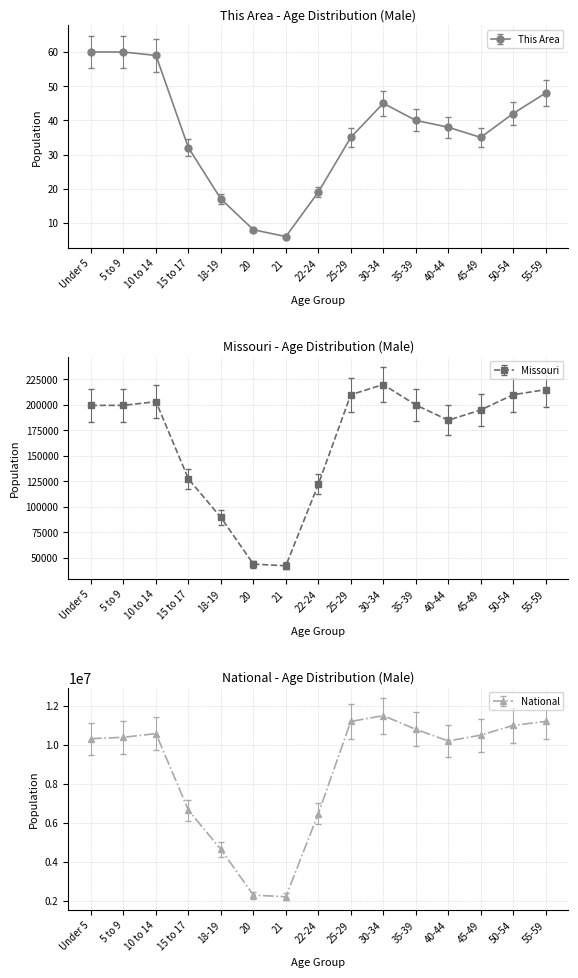

How many series are shown in this chart?

3